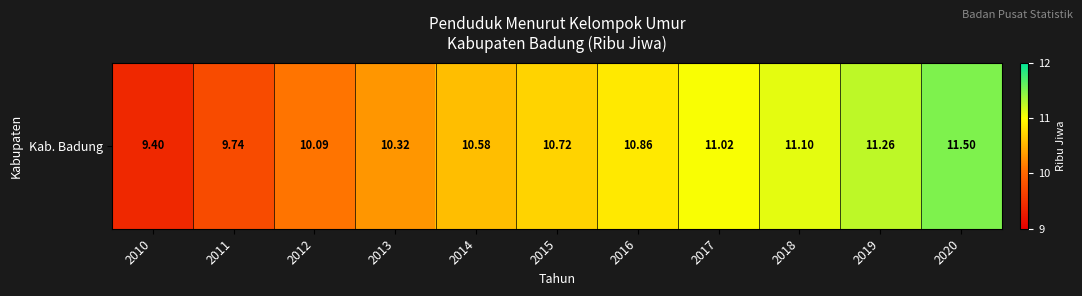

Count the number of data series in this chart.

1